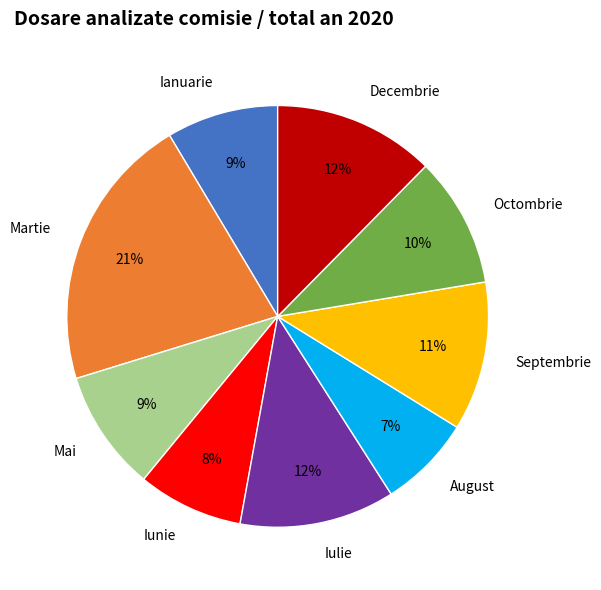

Combined, do Iulie and Martie account for over 50%?

No